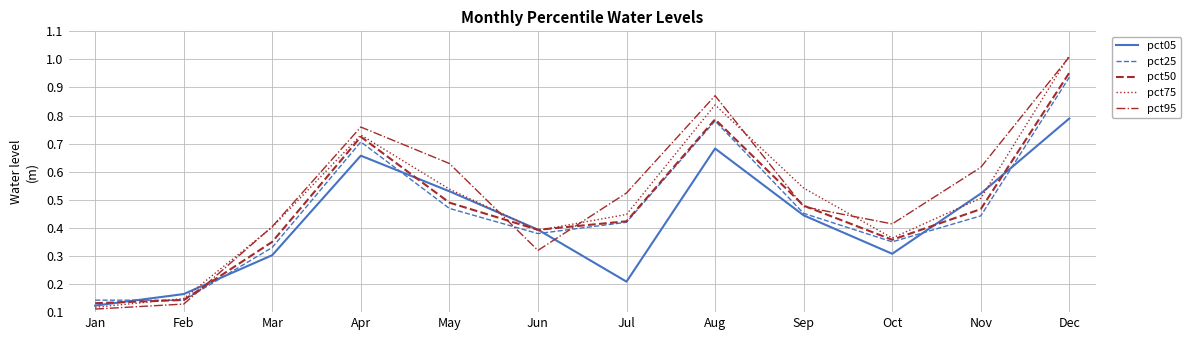

In pct05, how many points are lower than both neighbors (excluding endpoints)?

2